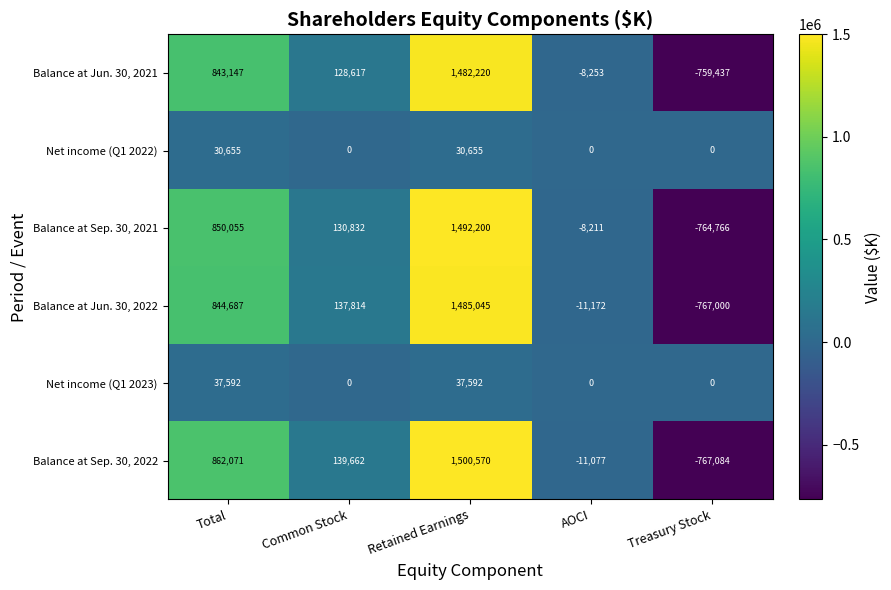

What is the difference between the second highest and minimum values in the Balance at Sep. 30, 2022 series?

1629155